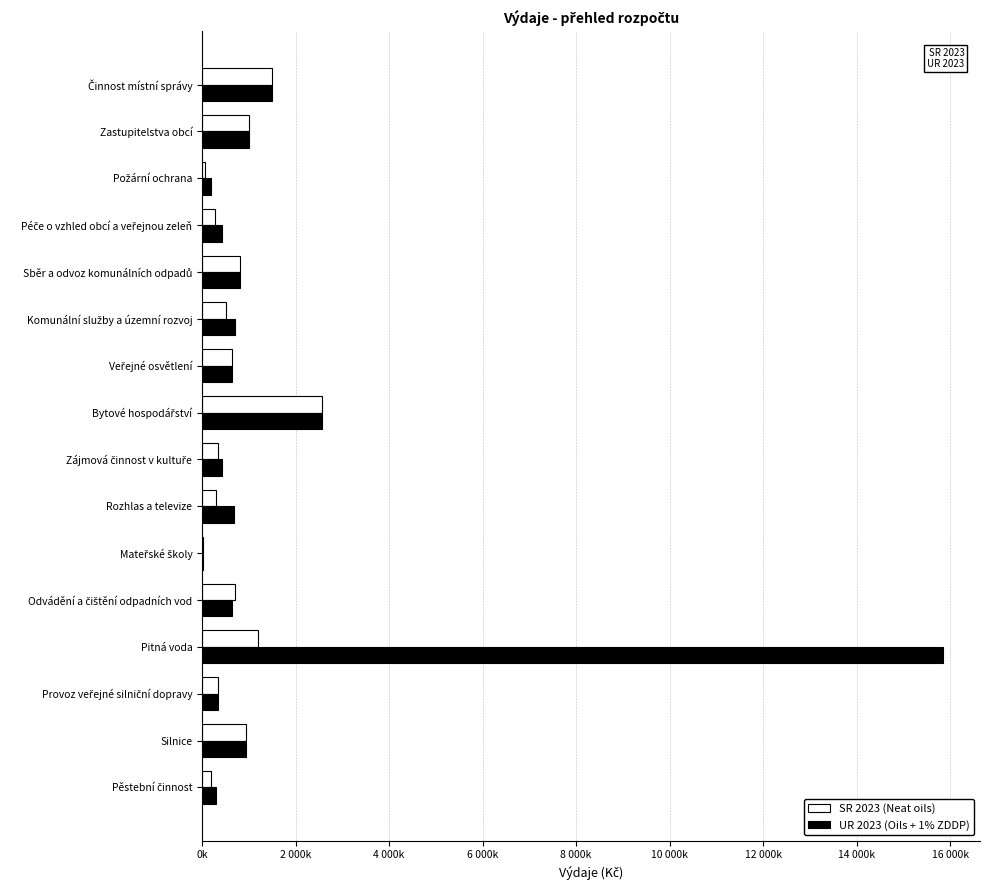

How many categories are shown in the chart?

16